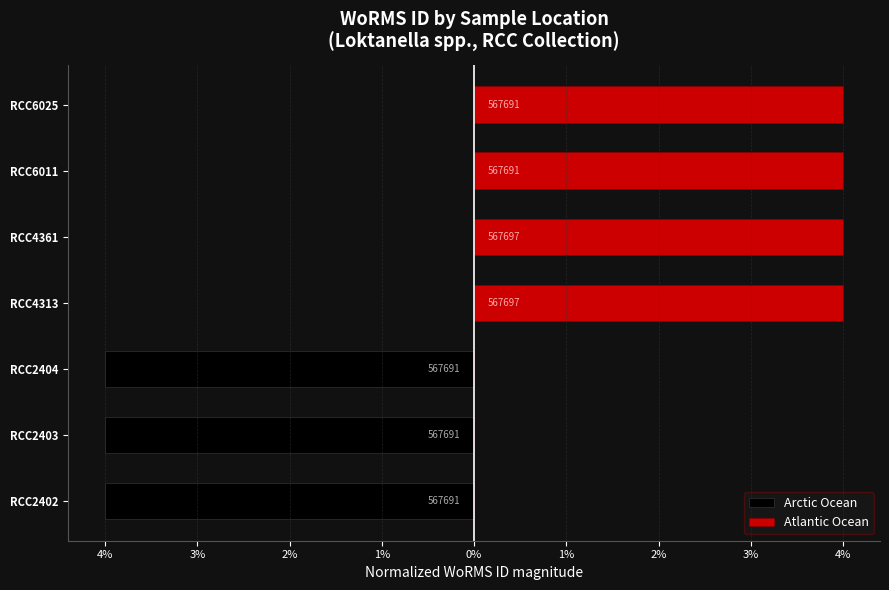

Which series changed the most between RCC2404 and RCC6011?

Arctic Ocean